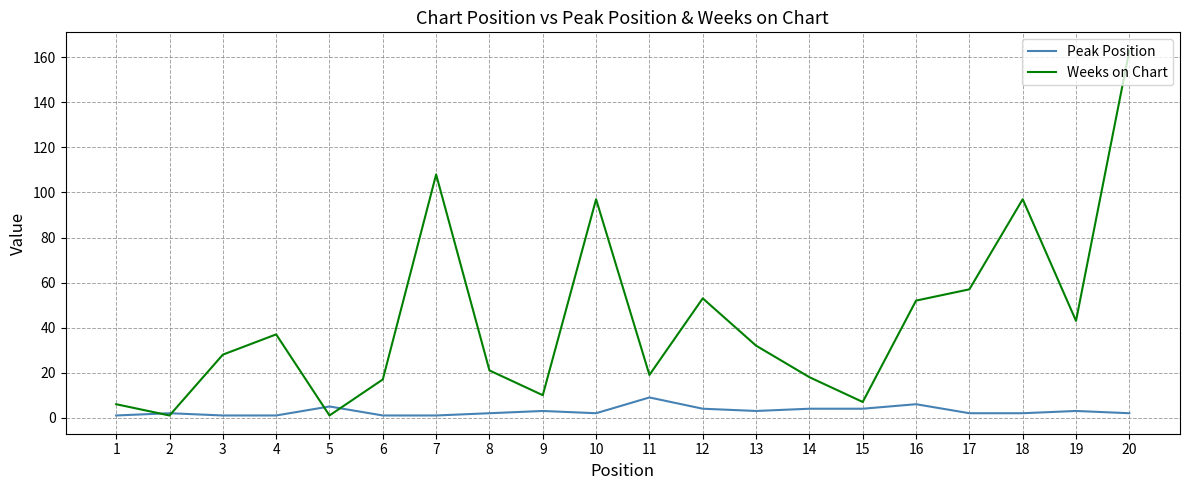

True or false: Peak Position has a value of 1 at 1.

True